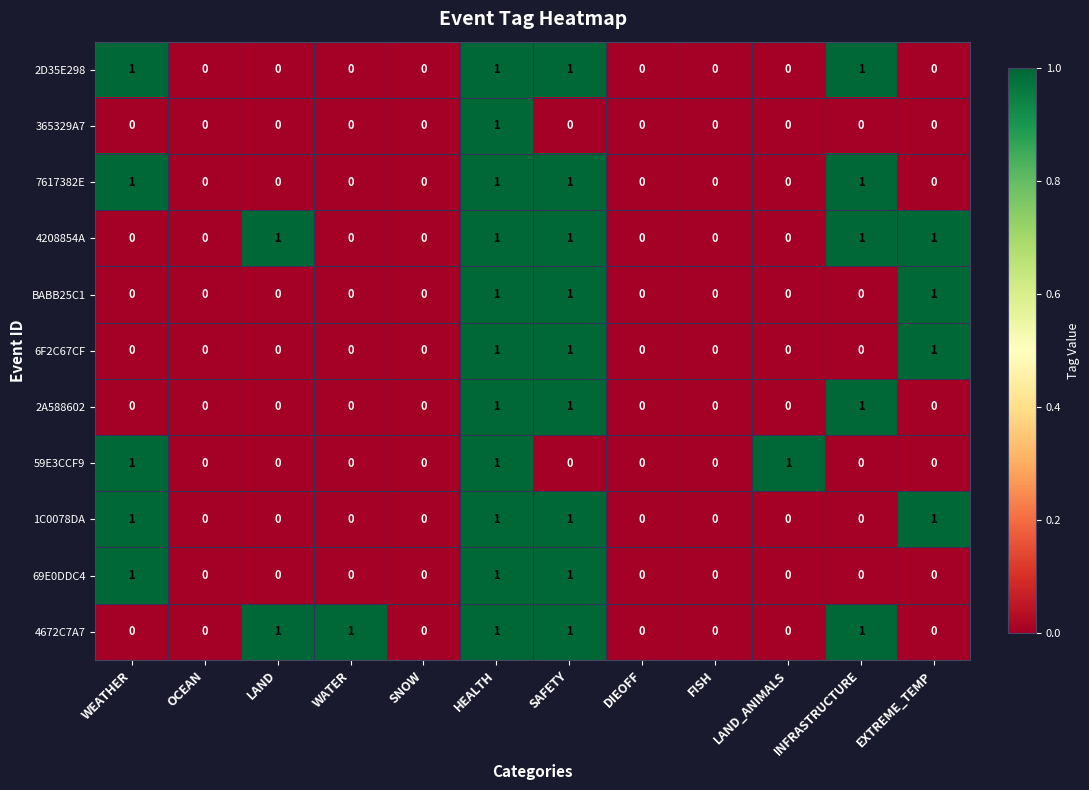

Is it true that 69E0DDC4 equals 0 at WATER?

True